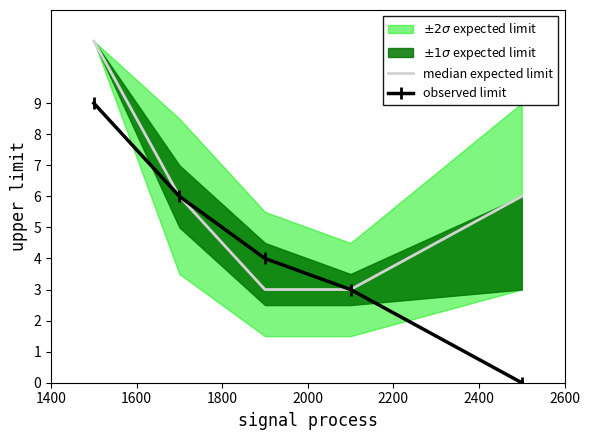

The median expected limit series shows 1 at 2000. True or false?

False